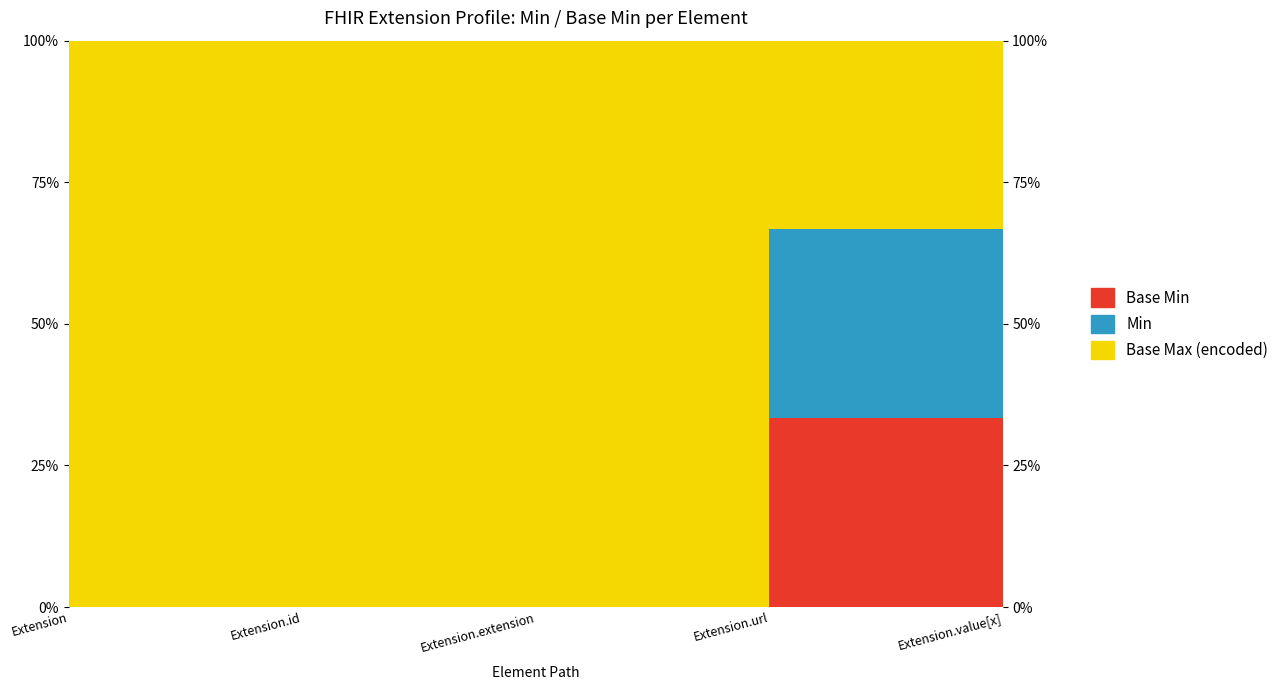

True or false: Base Min and Min cross at least once.

False